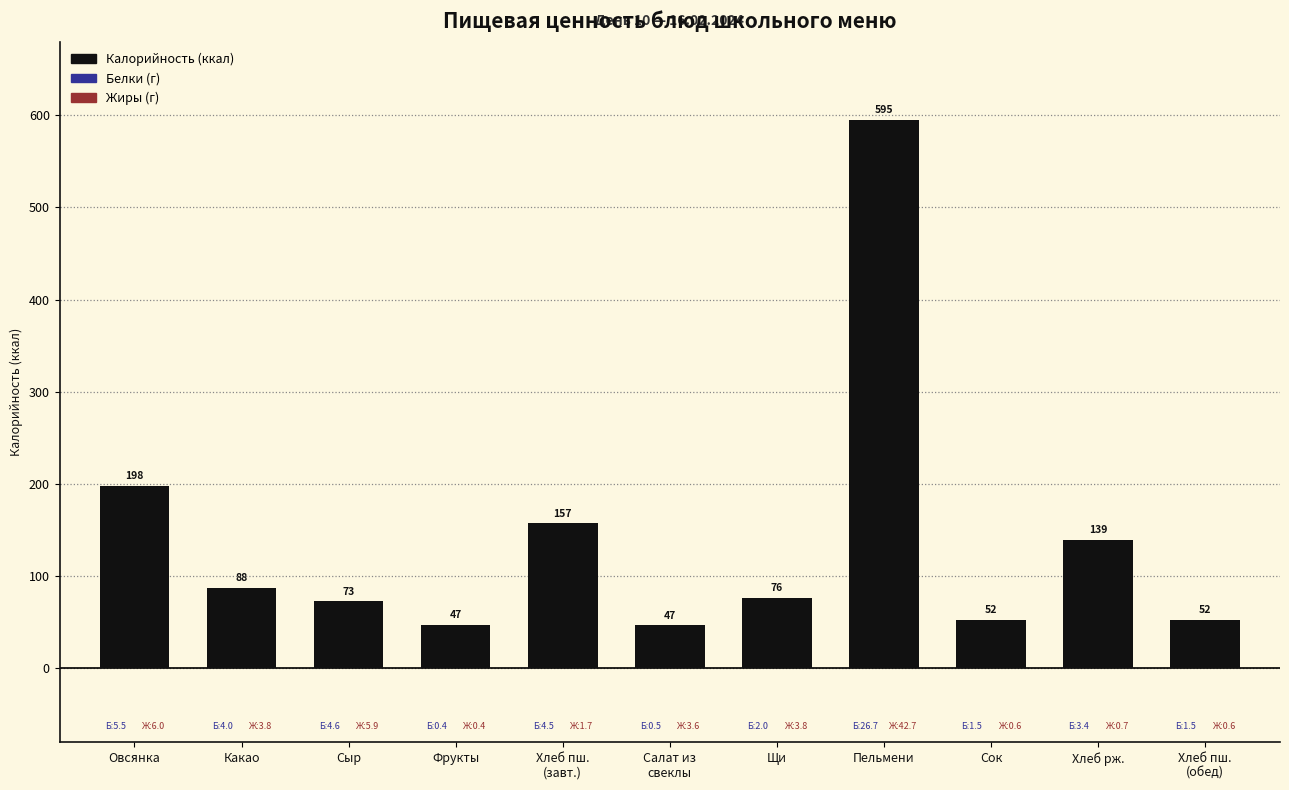

What is the maximum value shown in the chart?

595.3